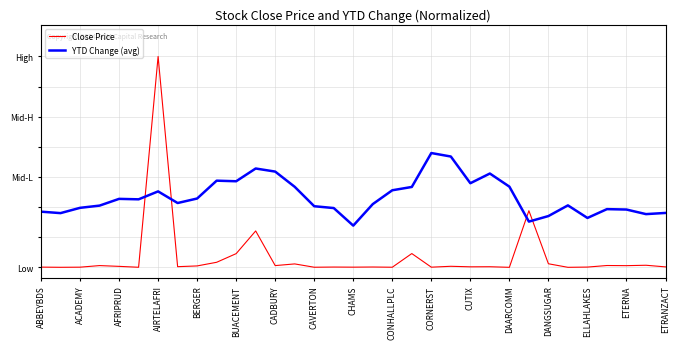

Rank the categories by YTD Change (avg) value from lowest to highest.

ETRANZACT, 25, 28, 26, 31, ACADEMY, 32, ABBEYBDS, 30, 29, ETERNA, AFRIPRUD, ELLAHLAKES, AIRTELAFRI, 27, 17, CAVERTON, BUACEMENT, BERGER, CHAMS, CADBURY, 18, 19, DANGSUGAR, 24, 22, CORNERST, CONHALLPLC, 23, DAARCOMM, CUTIX, 21, 20